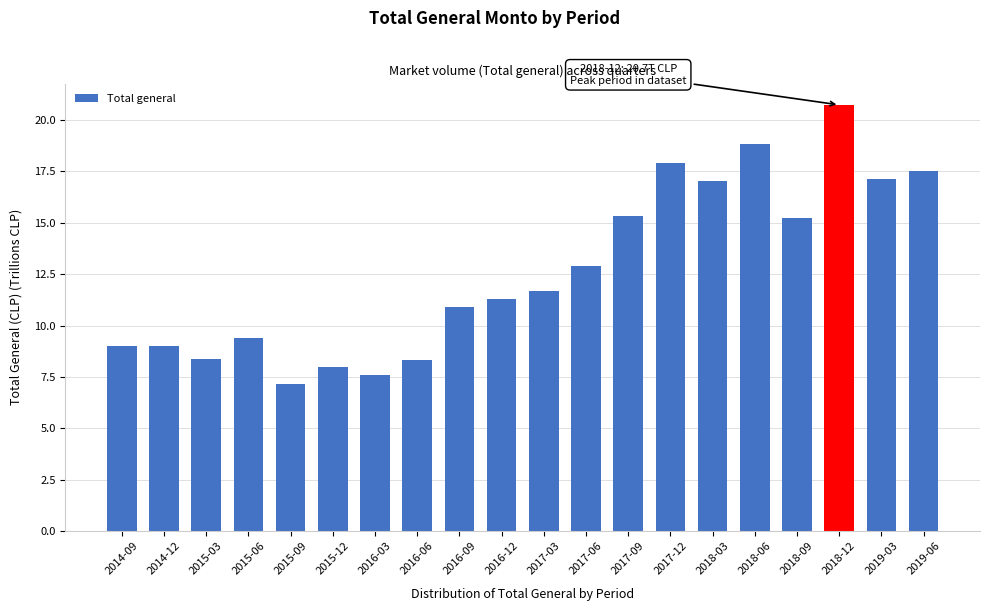

What position from the right is 2018-12?

3